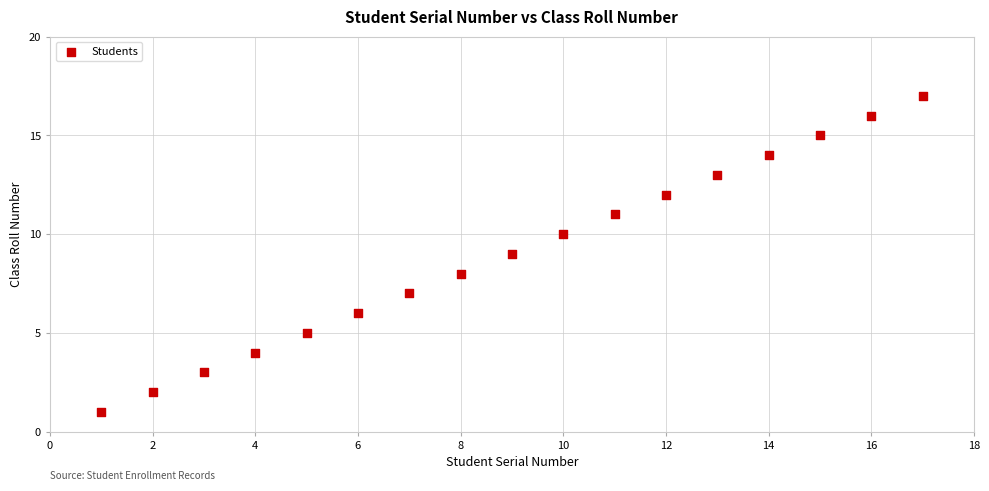

What is the range of X values (max minus min)?

16